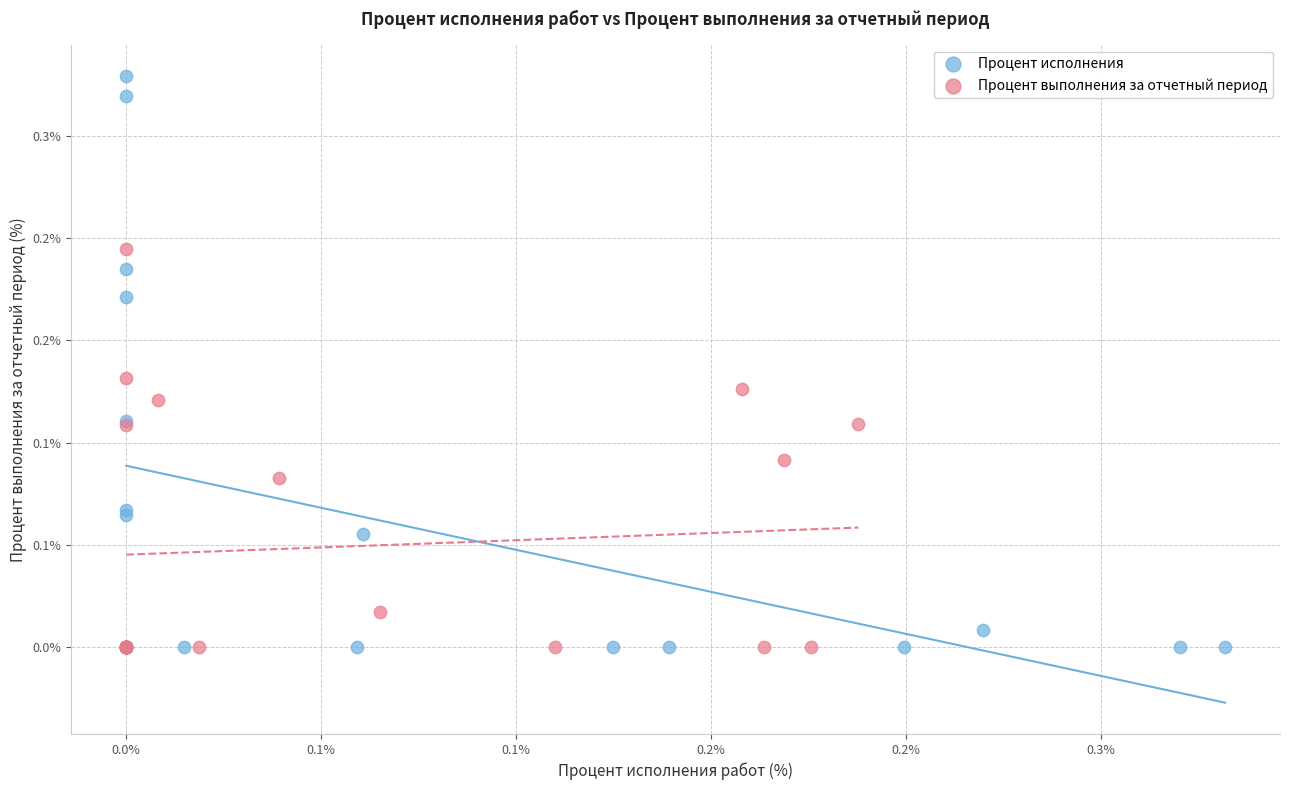

Which series has the largest Y range (max minus min)?

Процент исполнения